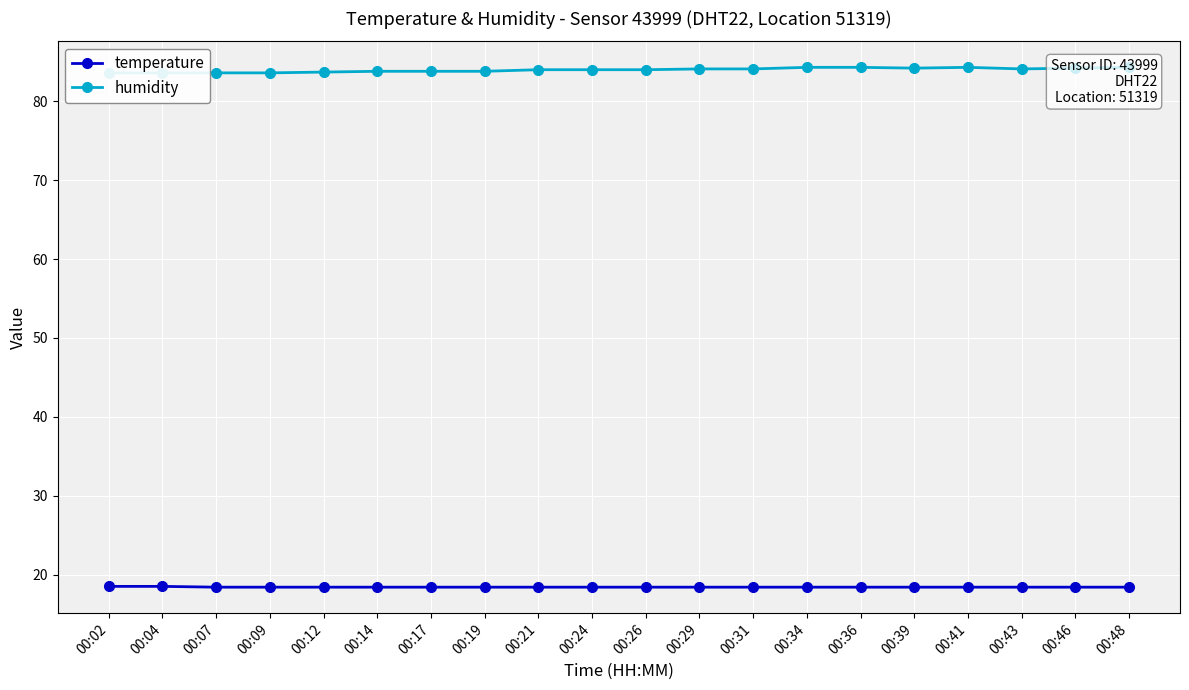

Does the chart display data point markers on the line(s)?

Yes